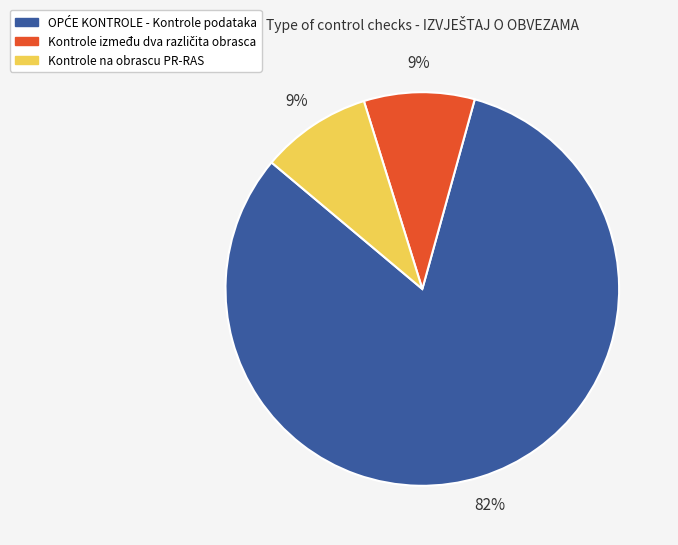

To the nearest percent, what is the average slice percentage?

33%